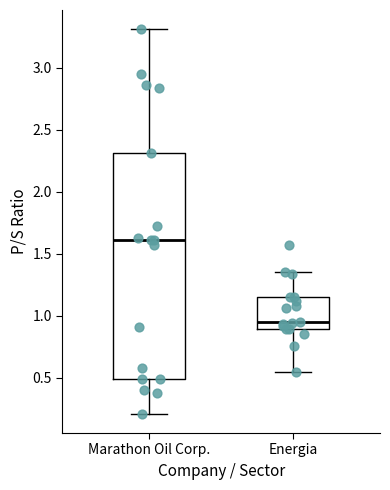

Which box's median line is the lowest?

Energia